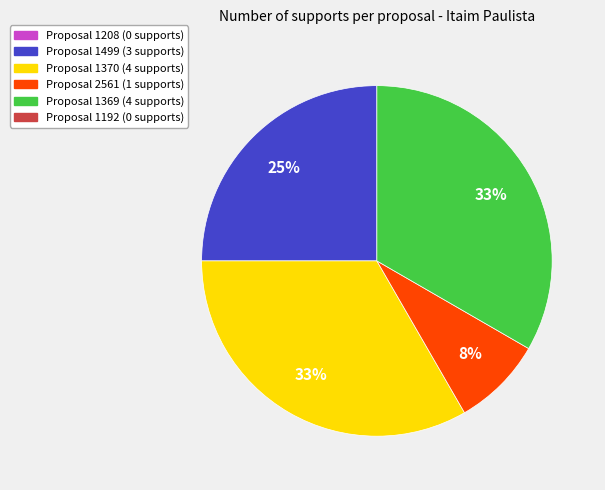

To the nearest percent, what is the average slice percentage?

25%